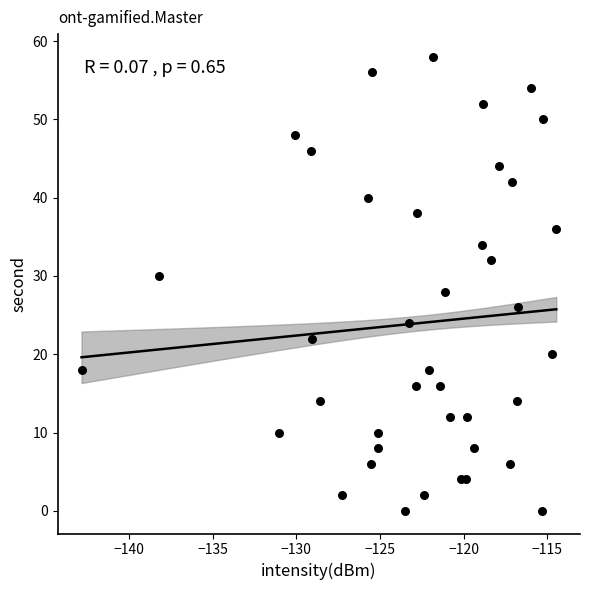

What is the range of Y values (max minus min)?

58